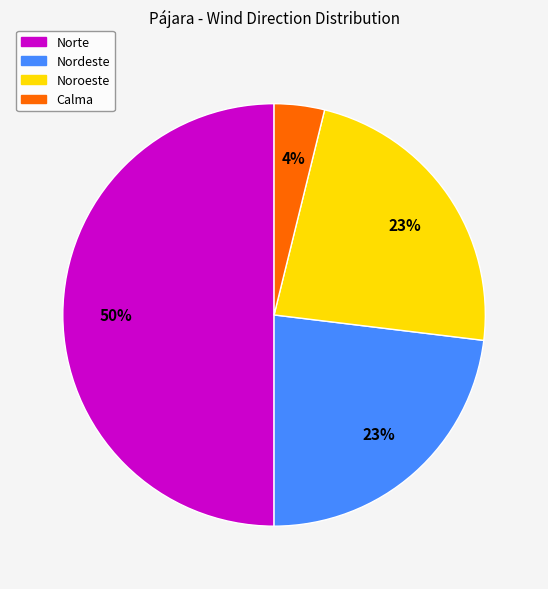

To the nearest percent, what is the difference between the largest and smallest slice percentages?

46%